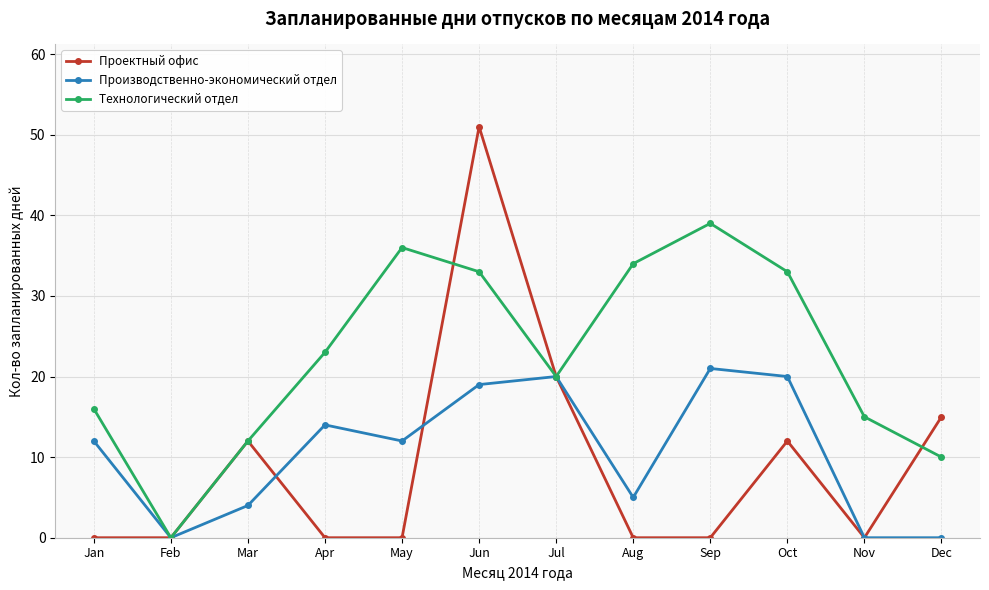

Which series changed the most between Mar and Jul?

Производственно-экономический отдел